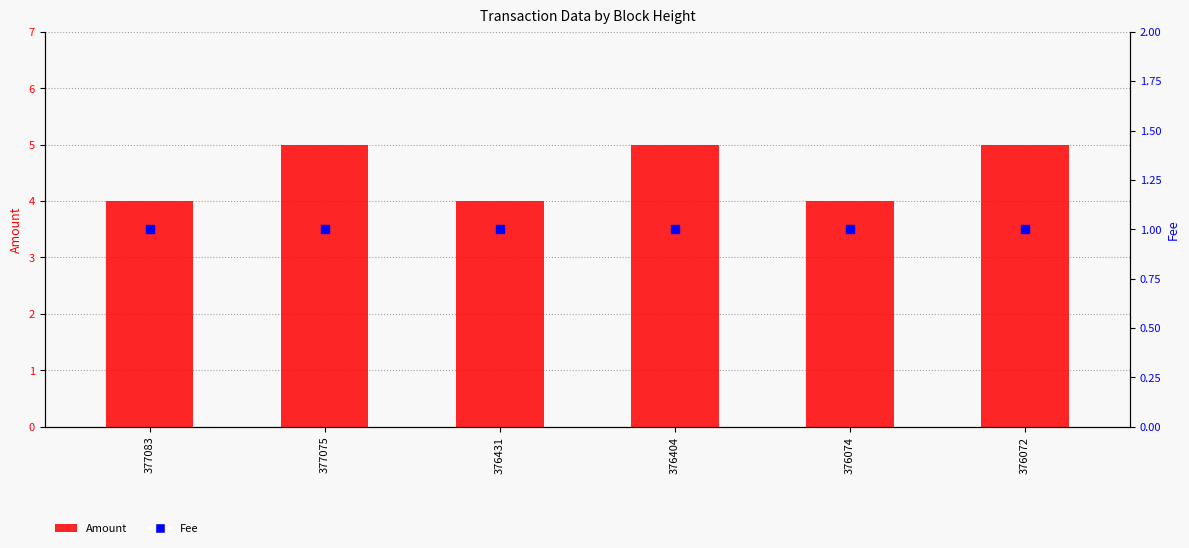

What is the total value across all series at 376074?

5